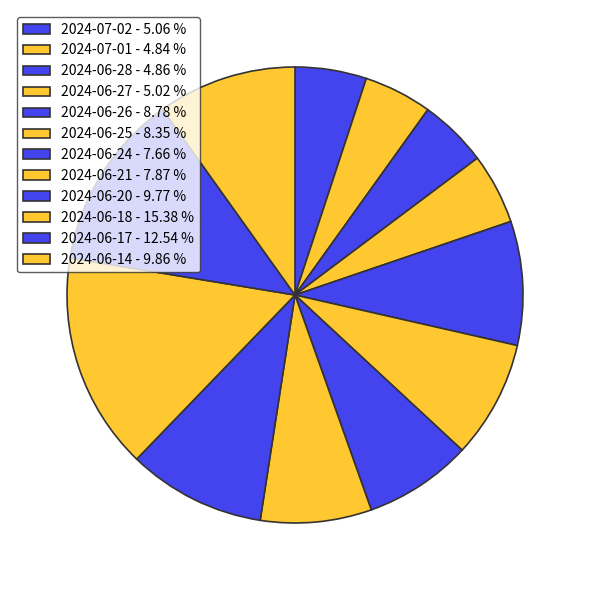

What percentage is the 2024-06-14 slice, to the nearest percent?

10%